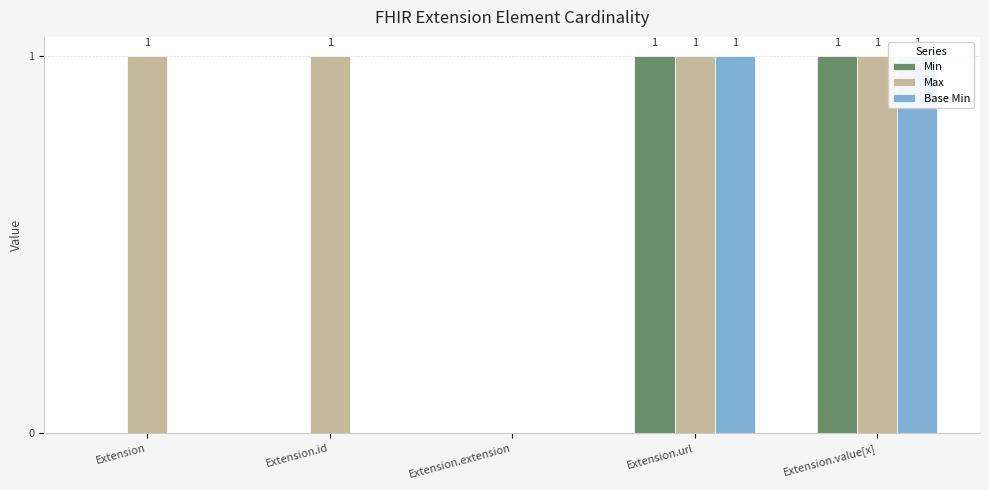

What is the label of the 2nd bar from the right?

Extension.url